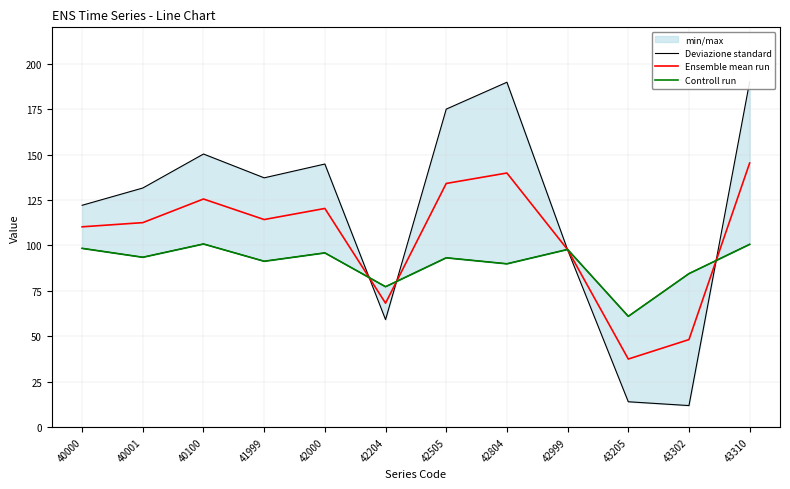

Is it true that Ensemble mean run equals 145.3 at 43310?

True